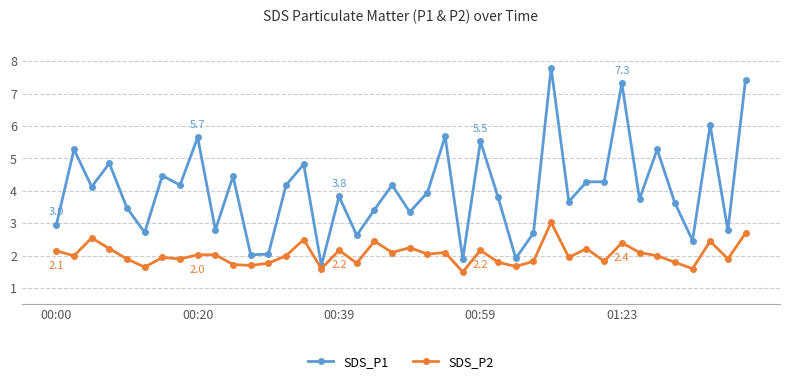

Which series has the widest spread of values?

SDS_P1